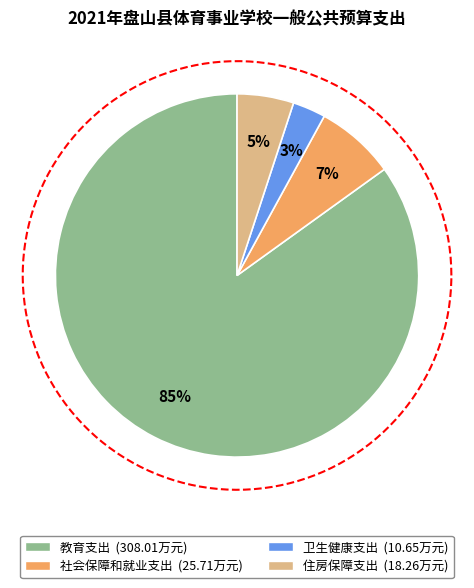

What is the total percentage of 卫生健康支出 and 住房保障支出?

8.0%